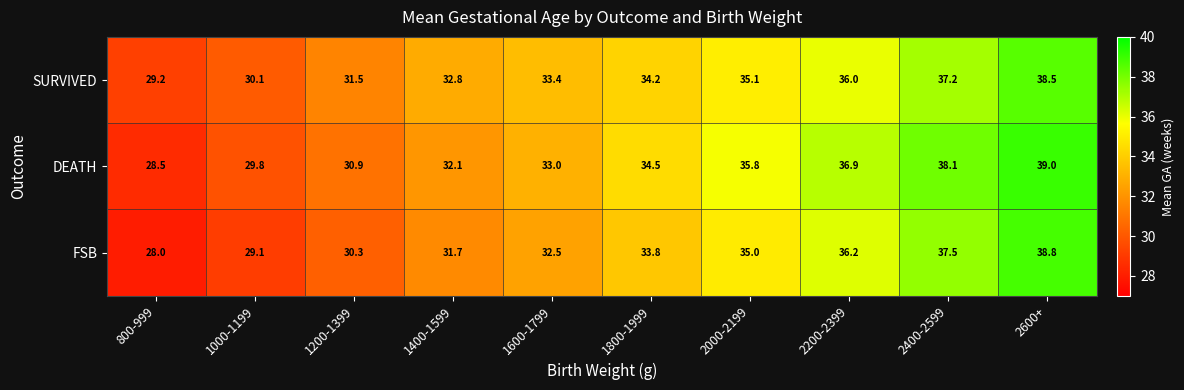

Where is FSB nearest to the value 33?

1600-1799